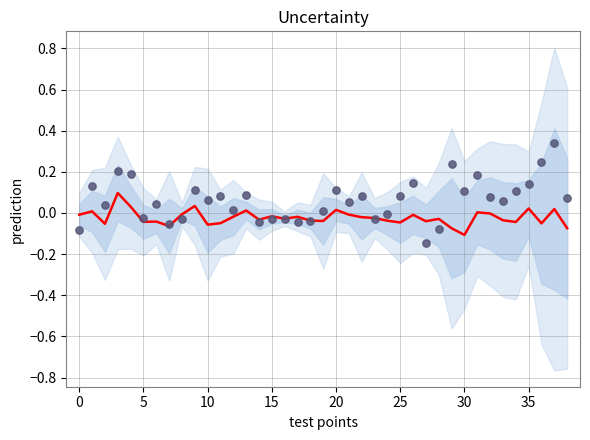

At which category is the sum across all series the highest?

37